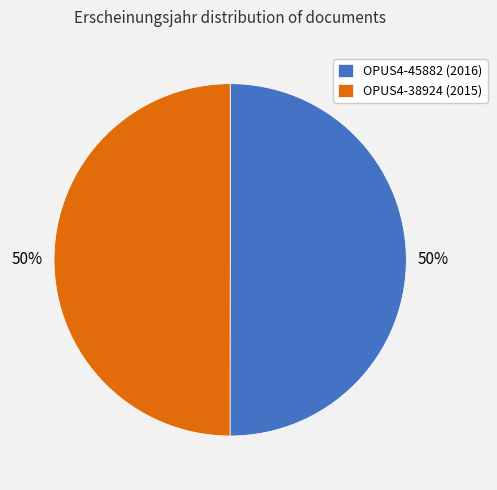

How many segments does this pie chart have?

2